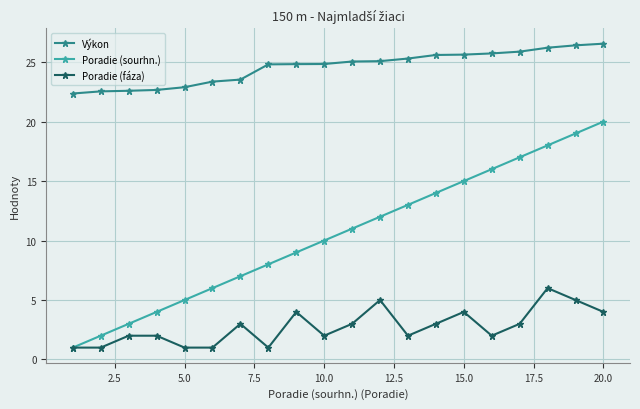

List the series in order of their overall mean, lowest first.

Poradie (fáza), Poradie (sourhn.), Výkon